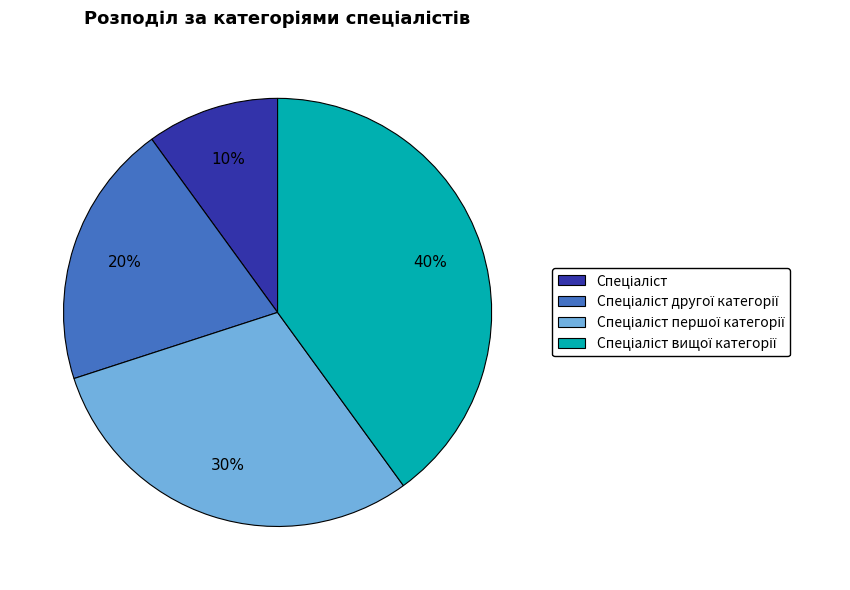

Is there a majority slice in this chart?

No